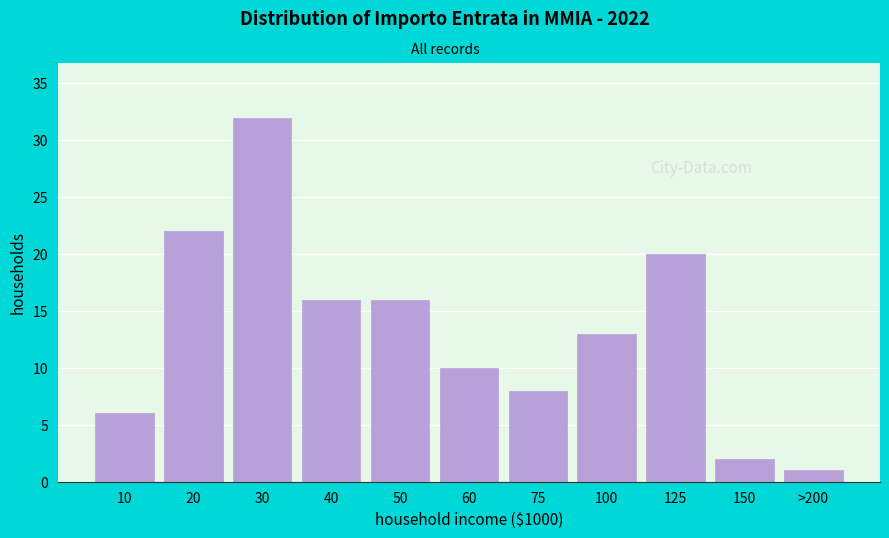

Reading left to right, what are all the values shown in this chart?

6	22	32	16	16	10	8	13	20	2	1